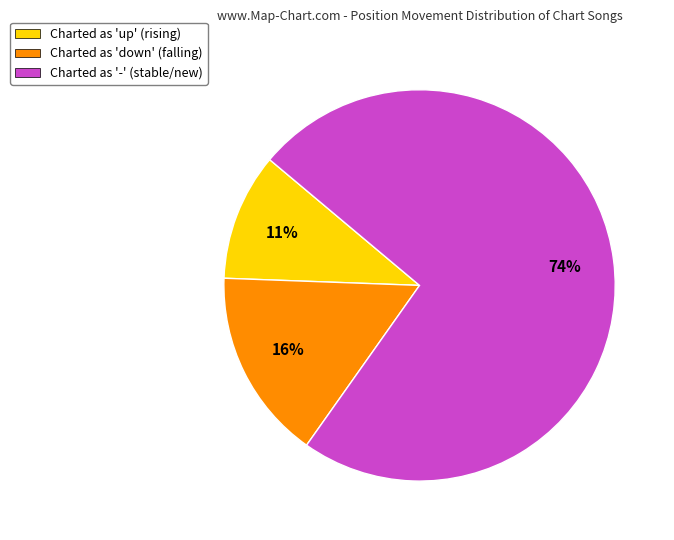

To the nearest percent, what is the average slice percentage?

33%